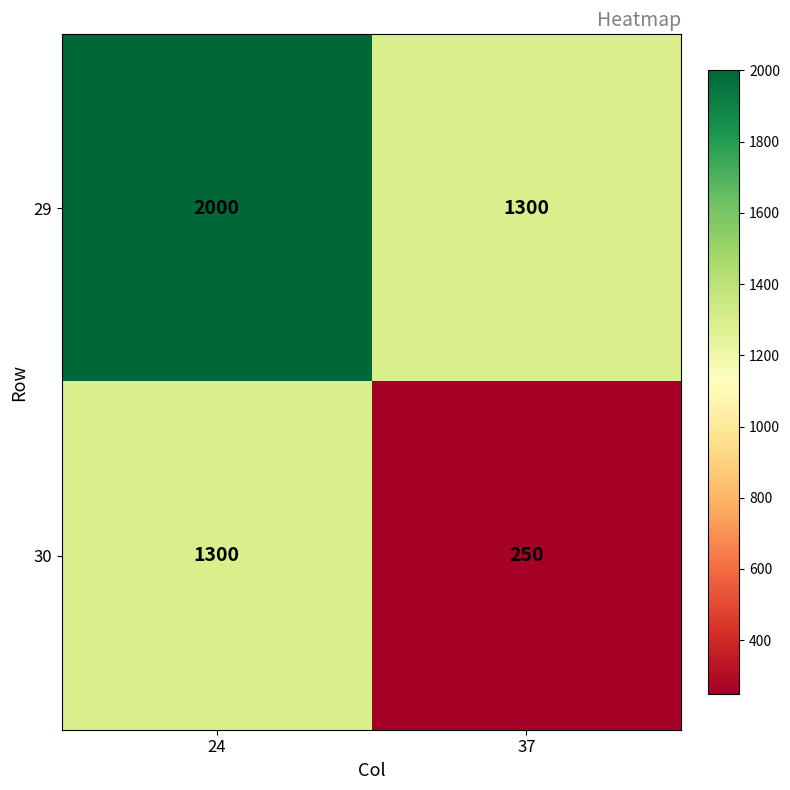

Is the value of 29 at 37 greater than the value of 30 at 37?

Yes